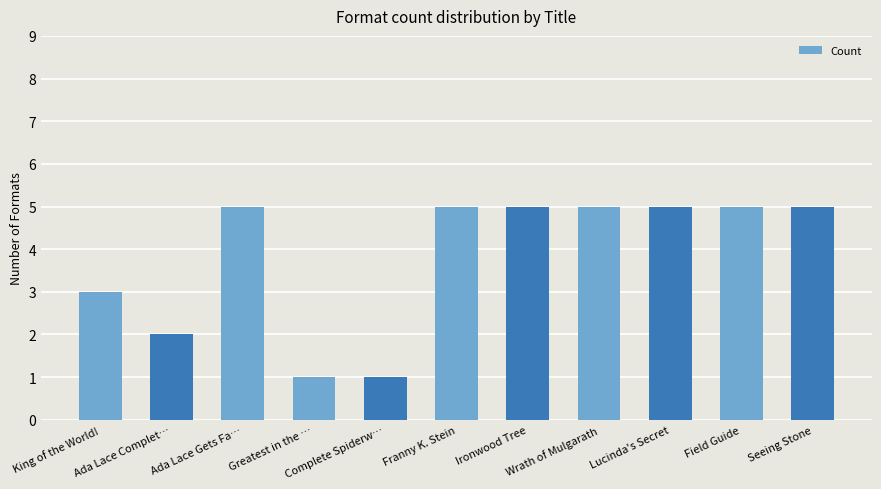

What is the label of the 5th bar from the right?

Ironwood Tree